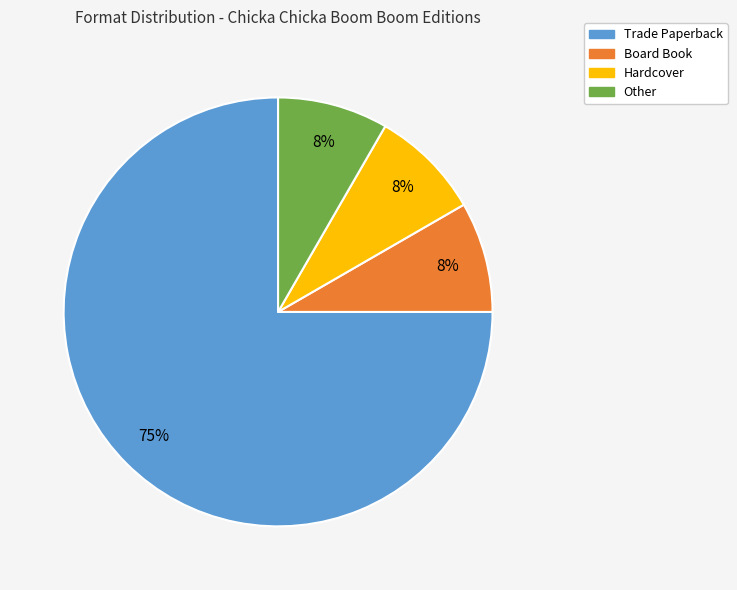

To the nearest percent, what portion does Other represent?

8%